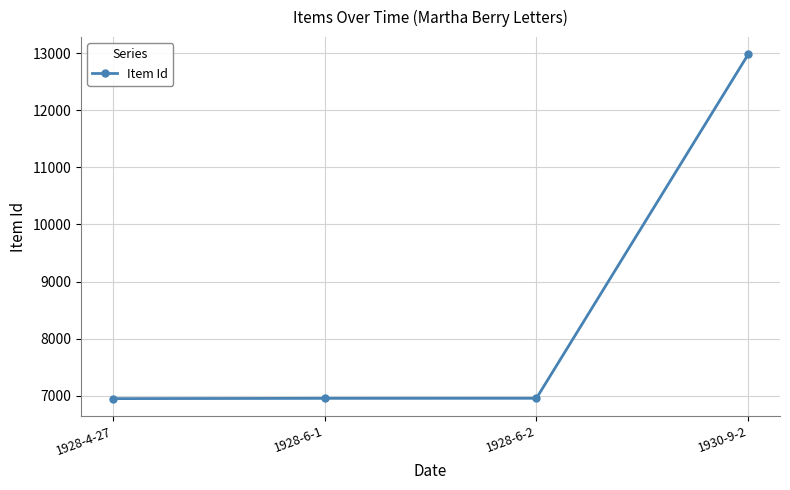

Count the number of categories in the chart.

4